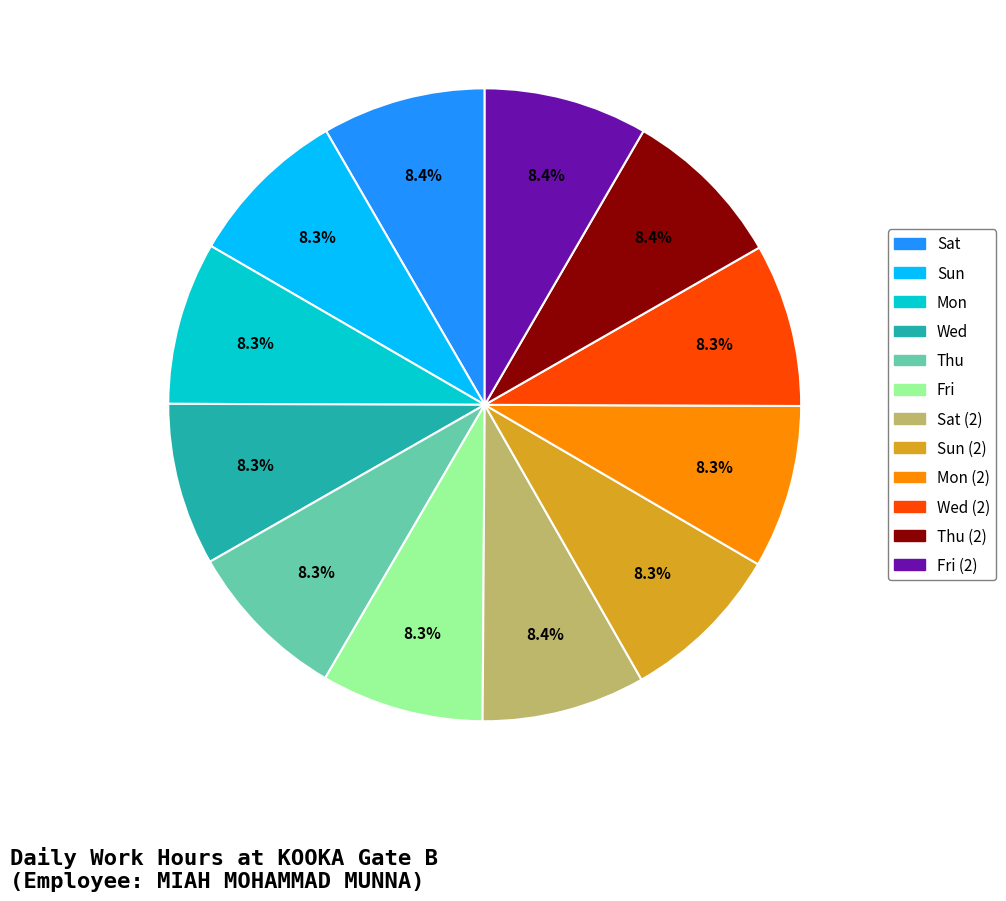

Is there any slice that represents more than half of the pie?

No